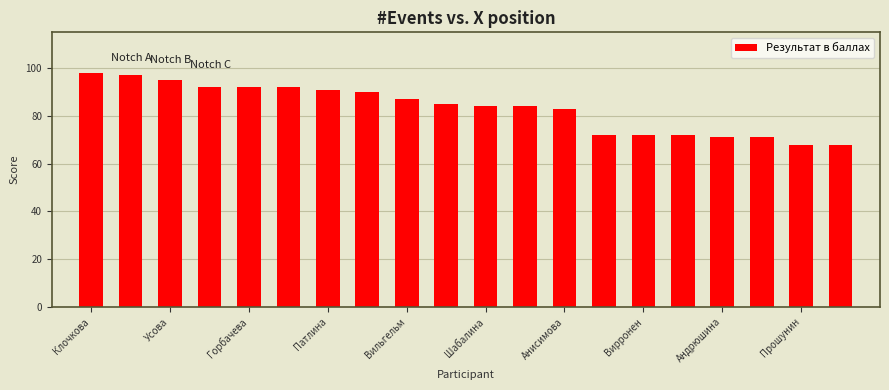

What is the difference between the second highest and second lowest values?

29